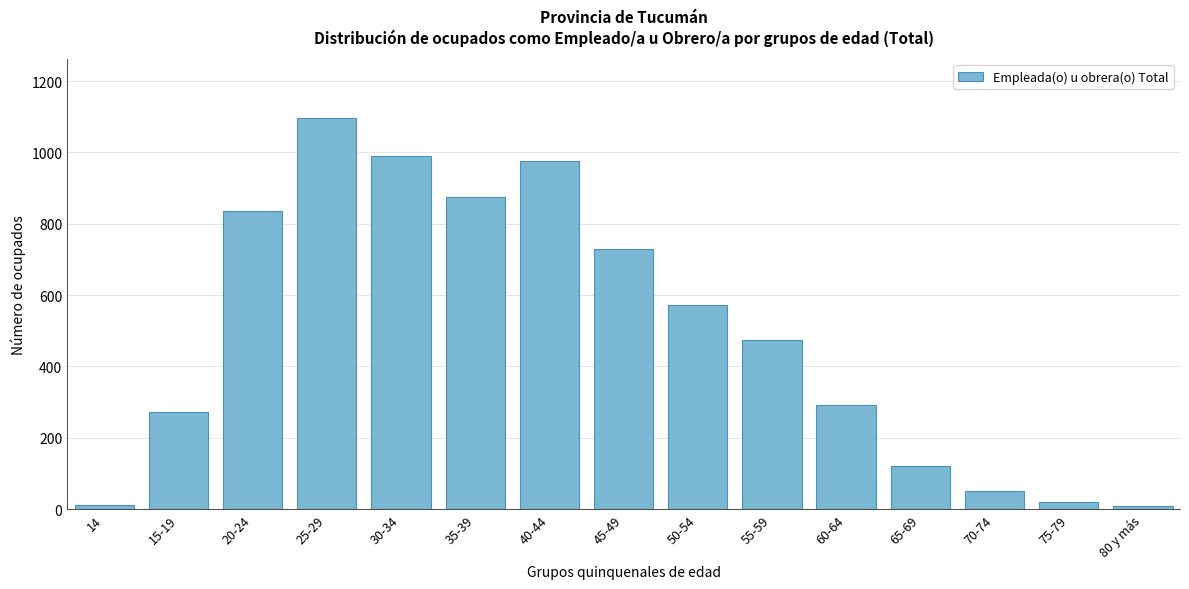

What is the difference between the maximum and minimum values?

1089